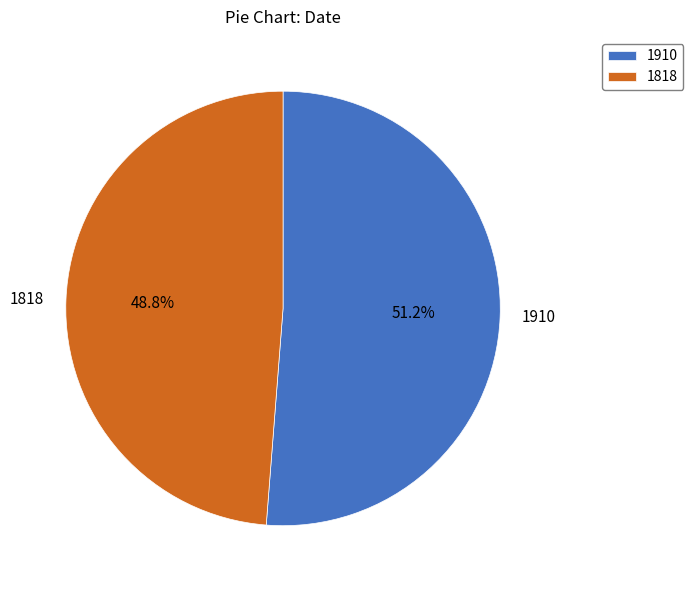

Is there a majority slice in this chart?

Yes